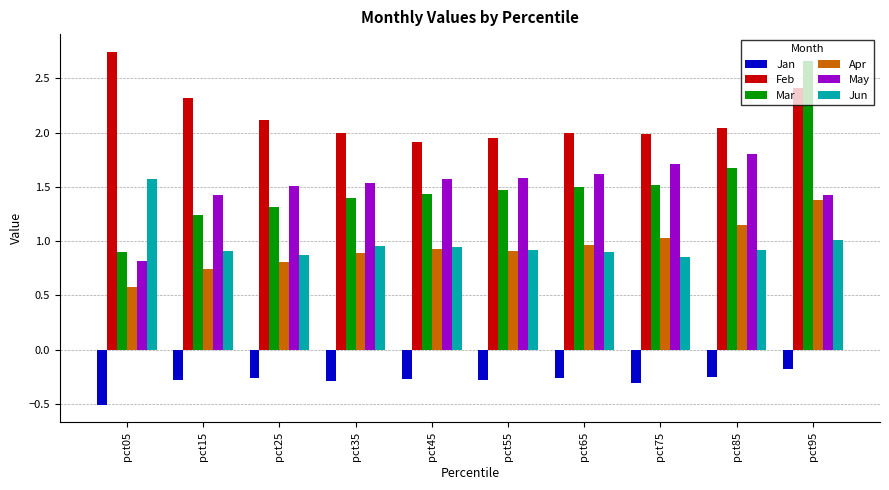

What is the sum of all May values?

15.0